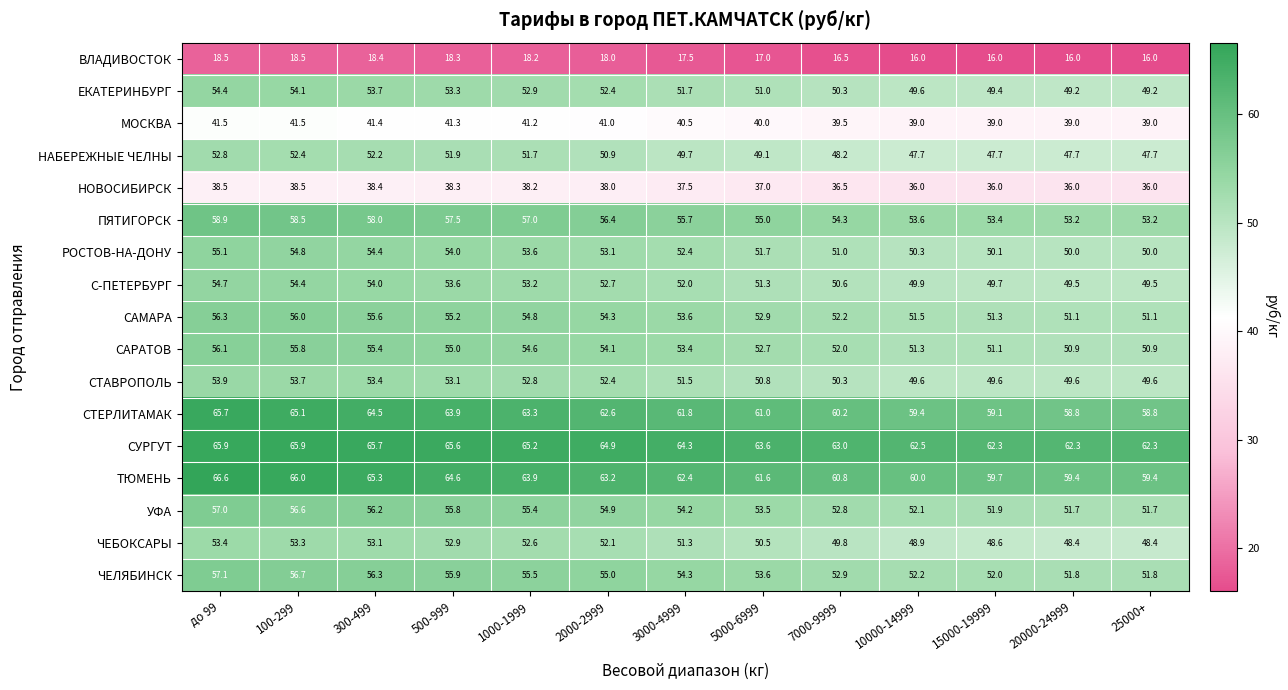

What is the average value of the С-ПЕТЕРБУРГ series?

51.9